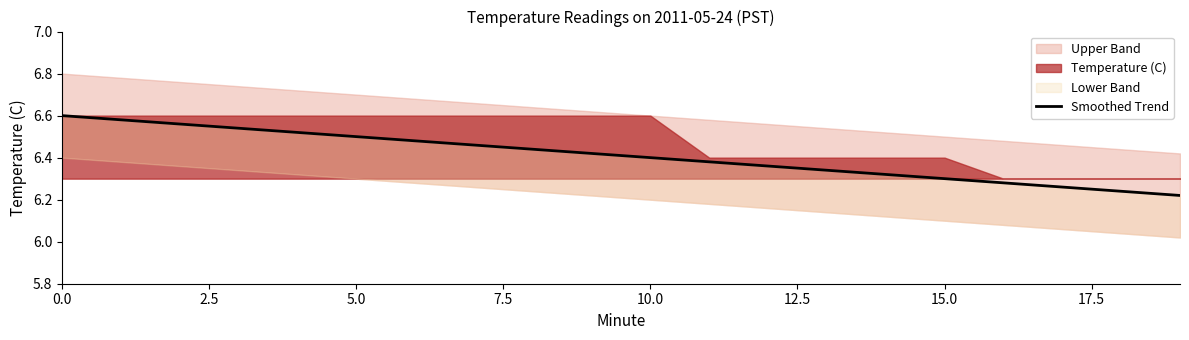

How many lines are shown in the chart?

1